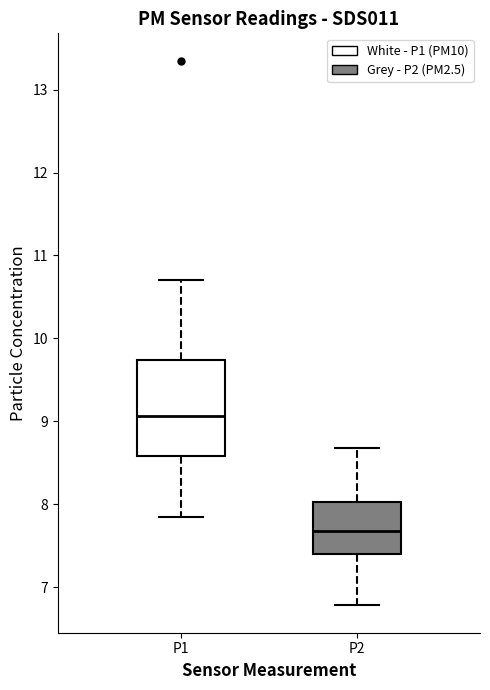

Comparing the boxes themselves (not the whiskers), which one is the tallest?

P1